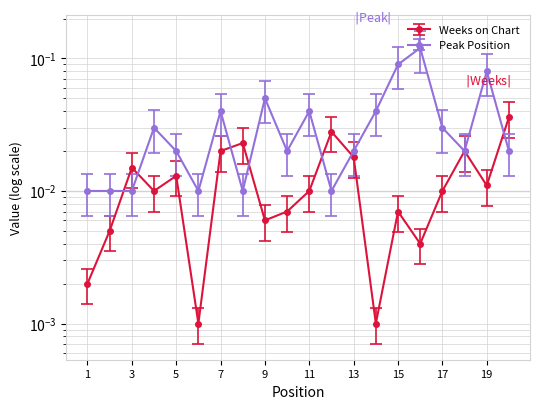

Reading left to right, extract all data points from this chart.

Weeks on Chart: 0.0	0.0	0.0	0.0	0.0	0.0	0.0	0.0	0.0	0.0	0.0	0.0	0.0	0.0	0.0	0.0	0.0	0.0	0.0	0.0
Peak Position: 0.0	0.0	0.0	0.0	0.0	0.0	0.1	0.0	0.1	0.0	0.1	0.0	0.0	0.1	0.1	0.2	0.0	0.0	0.1	0.0